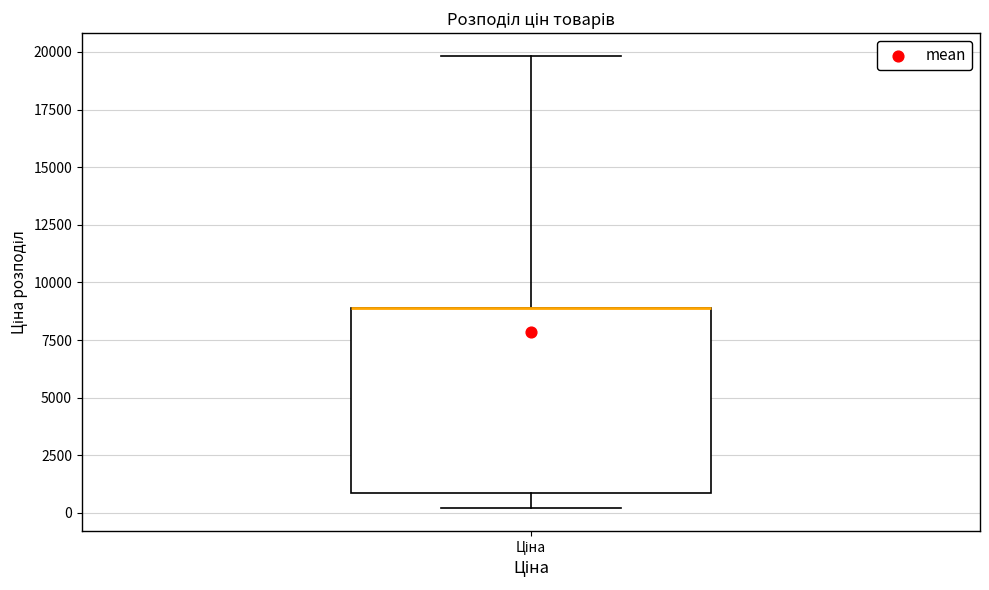

Where is the lower edge of the box for Ціна on the y-axis? The values are not printed on the chart, so give them approximately, as read against the axis.

1000